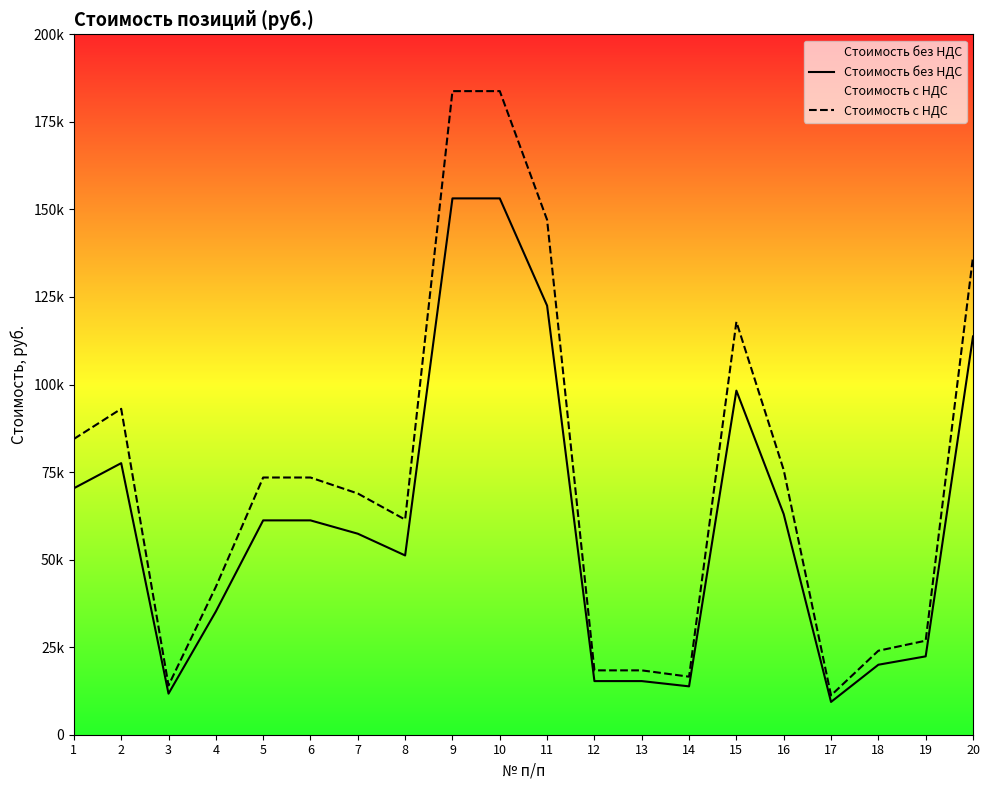

What is the difference between the Стоимость без НДС values at 20 and 6?

52529.1